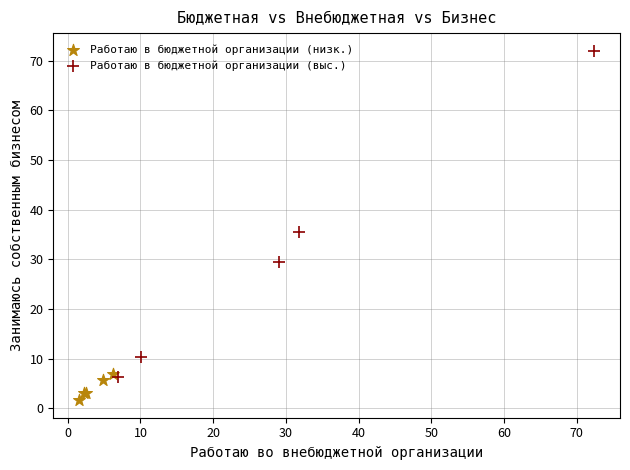

Which series has the largest Y range (max minus min)?

Работаю в бюджетной организации (выс.)